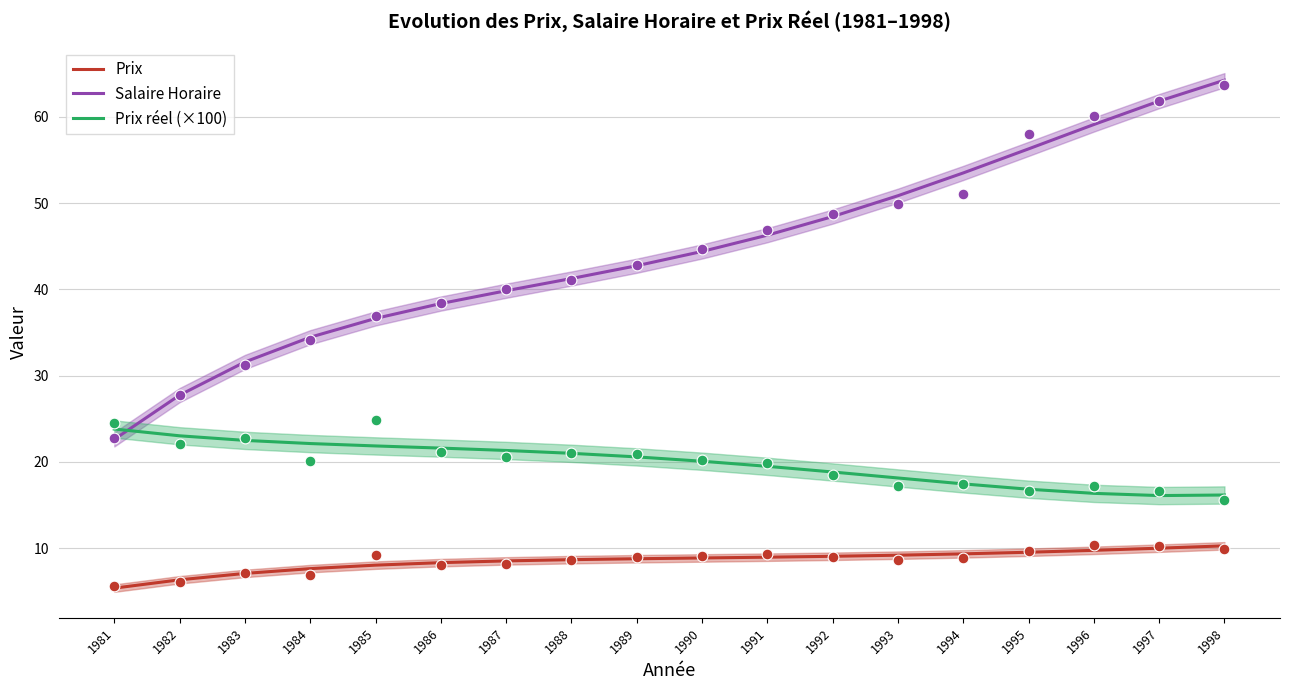

Which series reaches the maximum Y coordinate?

Salaire Horaire